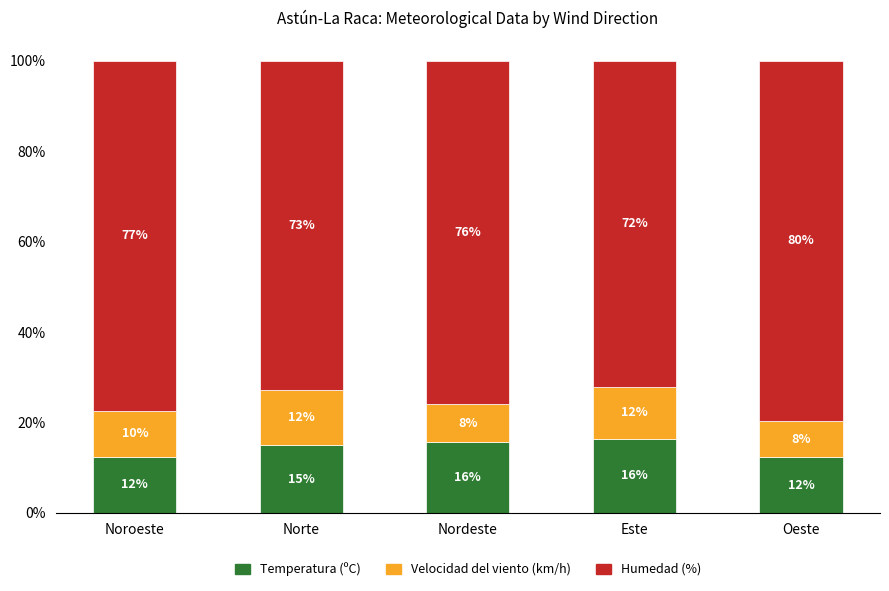

What are all the series names shown in the legend?

Temperatura (ºC), Velocidad del viento (km/h), Humedad (%)